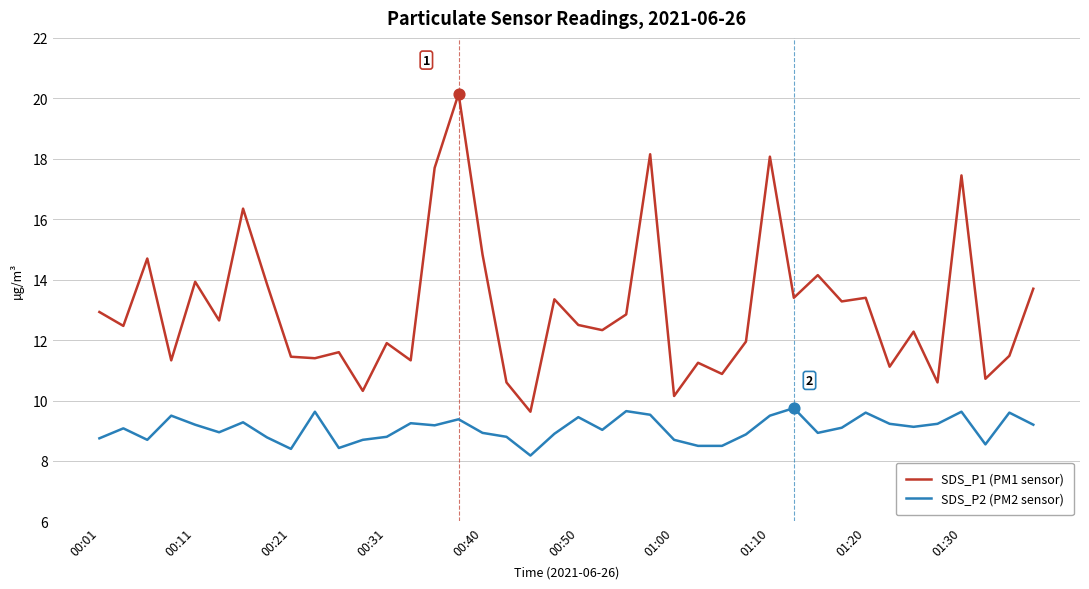

At how many categories does at least one series exceed 13?

16